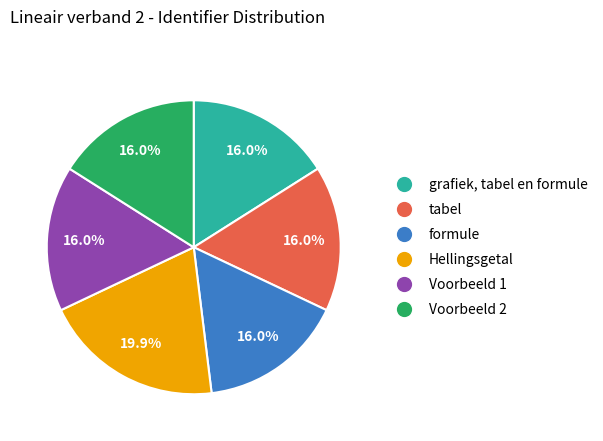

Count the number of slices in the pie.

6